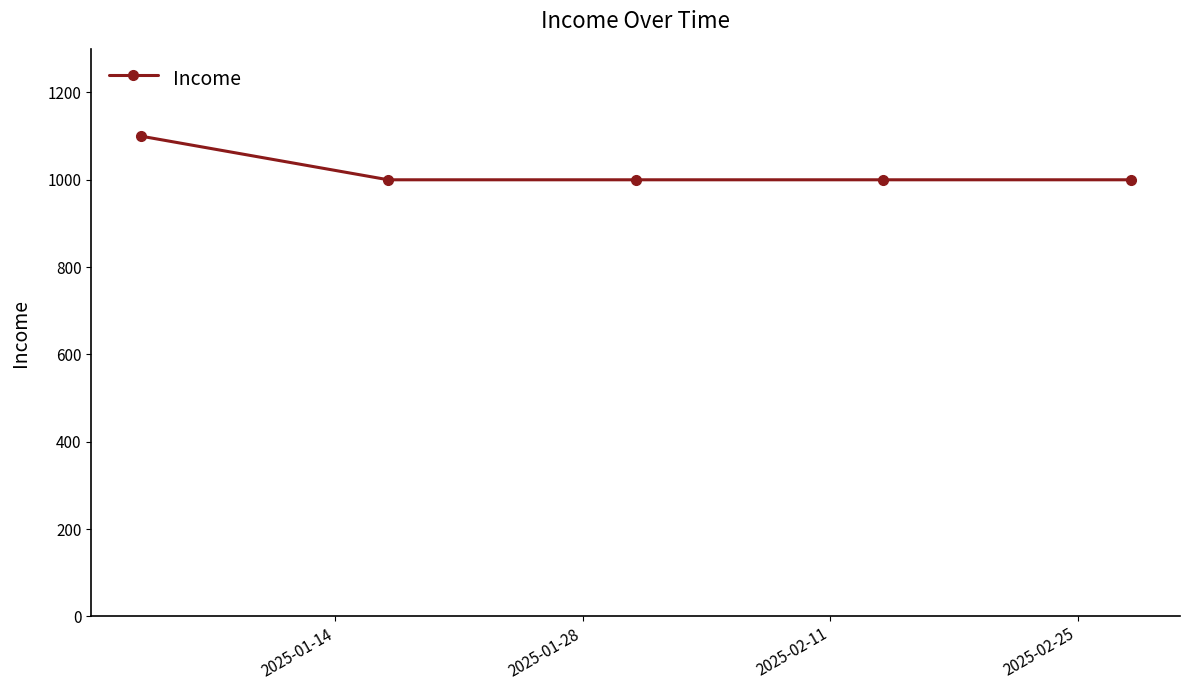

How many distinct data groups are displayed?

1